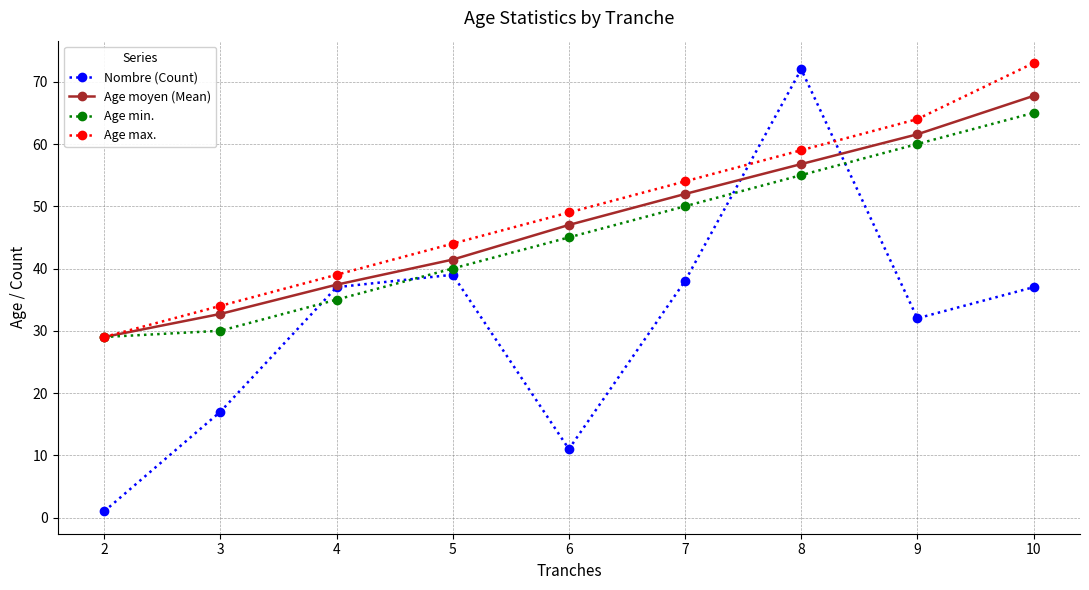

Where is Age moyen (Mean) nearest to the value 48?

6